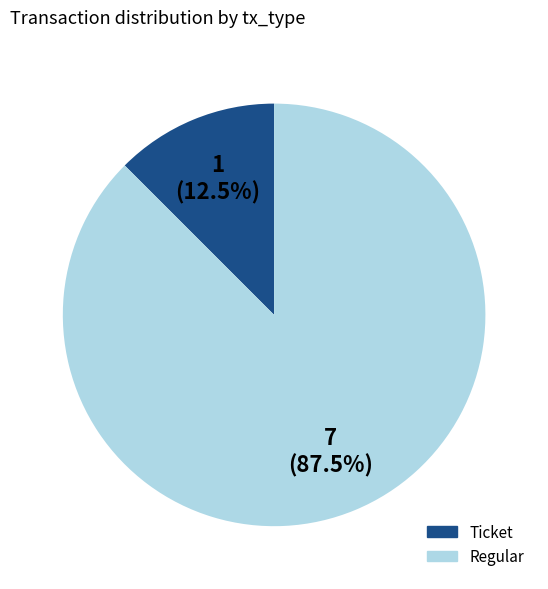

To the nearest percent, what is the difference between the largest and smallest slice percentages?

75%